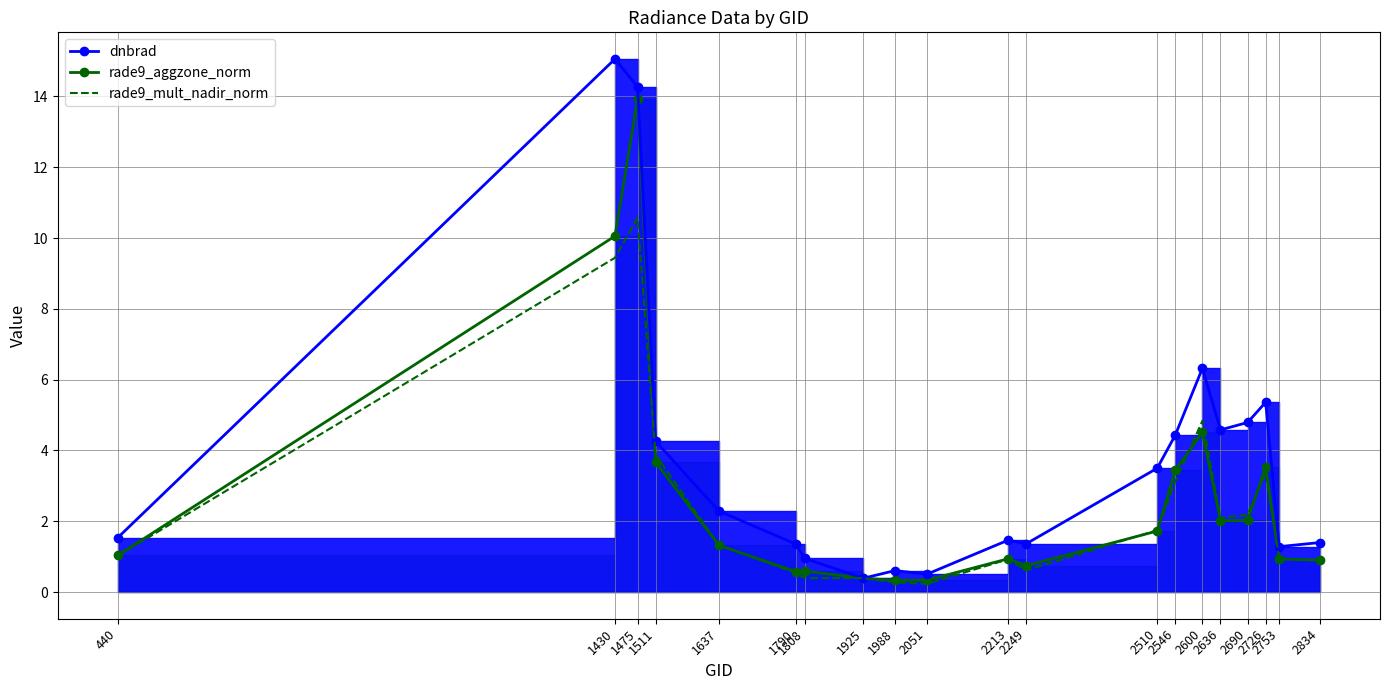

Which series has the widest spread of values?

dnbrad line